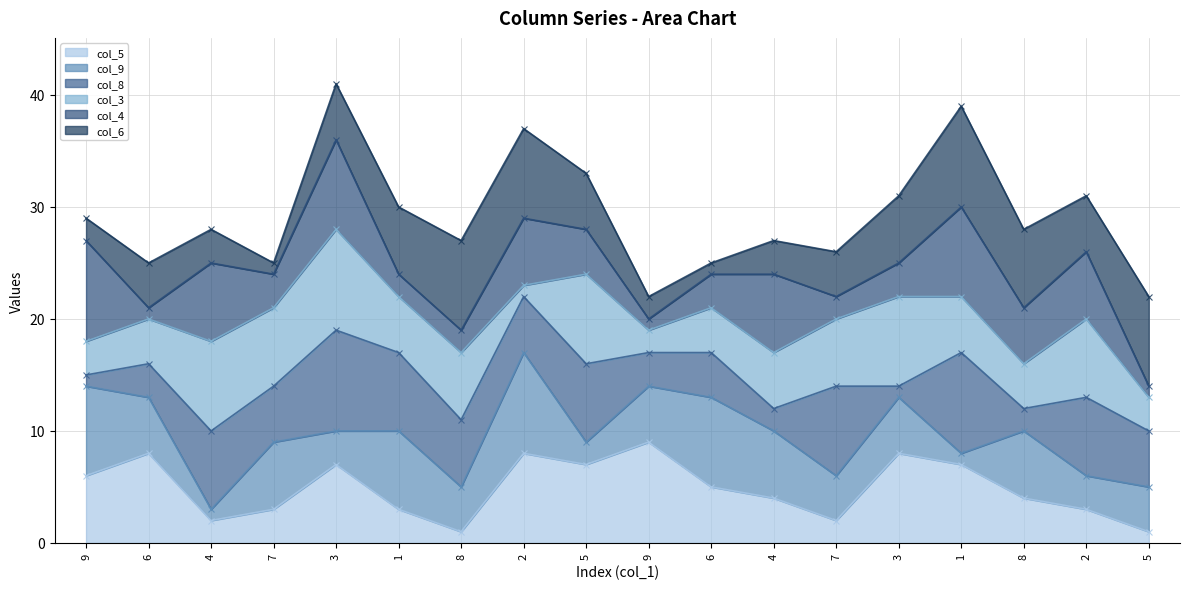

True or false: col_9 (line) and col_8 (line) cross at least once.

False